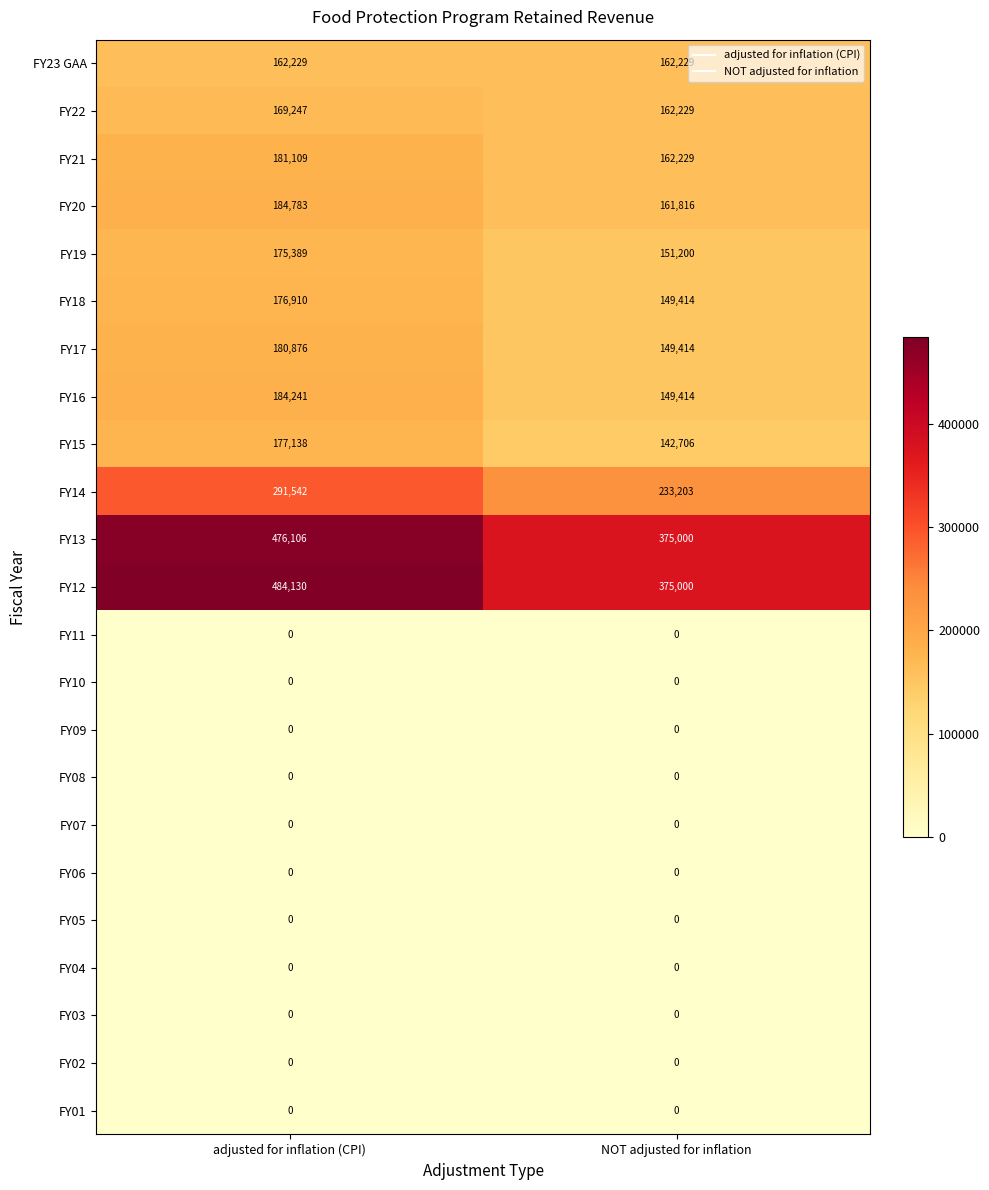

Which series changed the most between adjusted for inflation (CPI) and NOT adjusted for inflation?

FY12